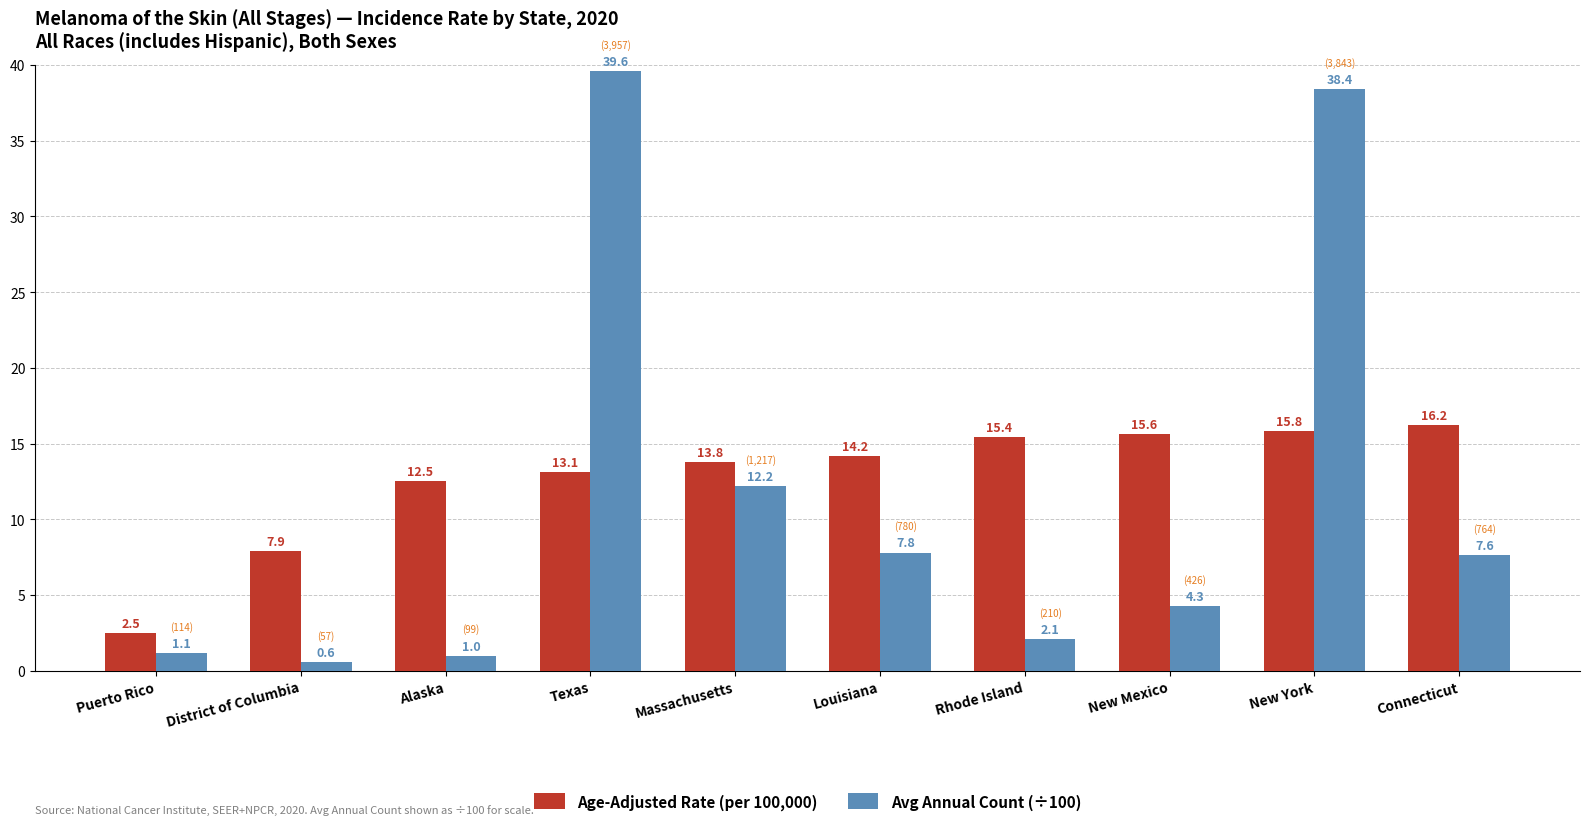

At which label does Age-Adjusted Rate (per 100,000) first exceed 14?

Louisiana